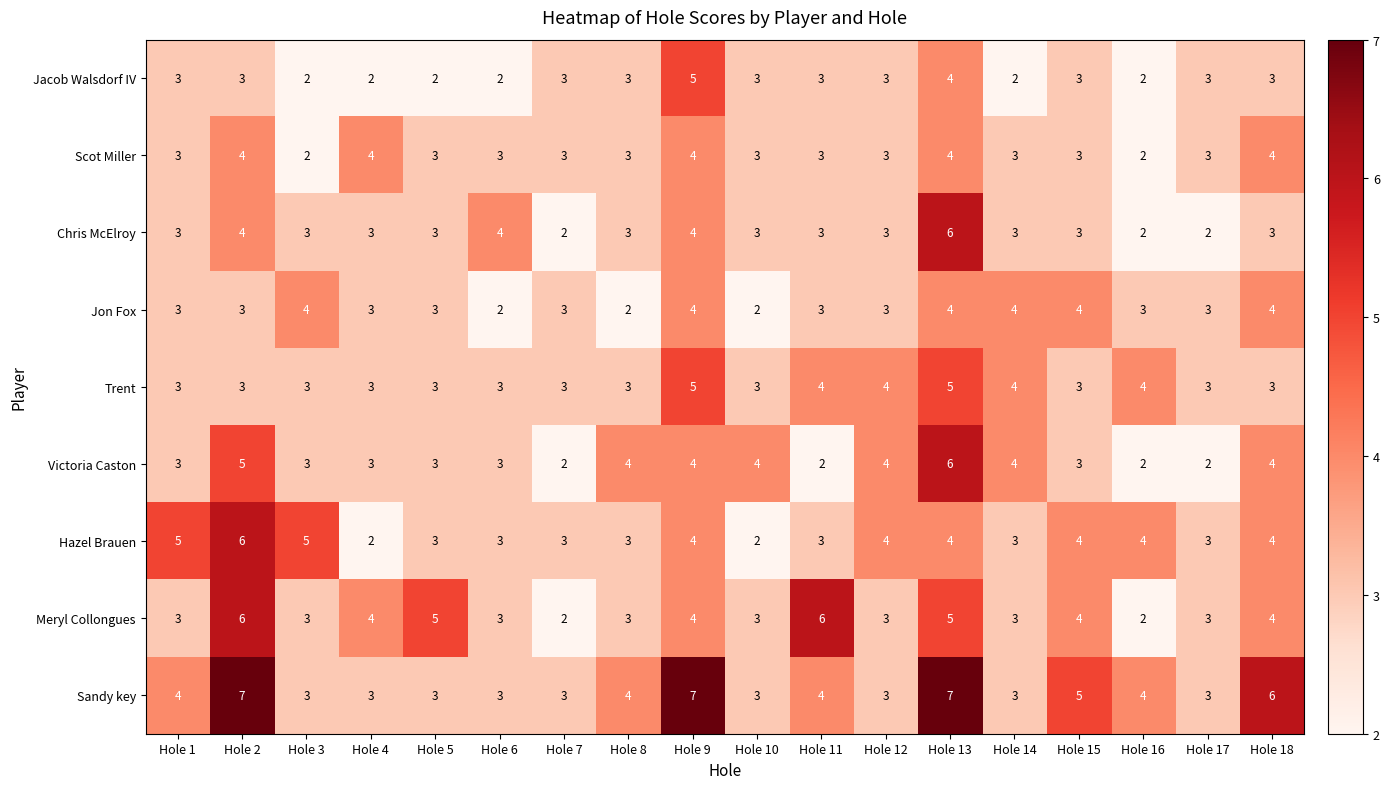

What is the maximum value shown in the chart?

7